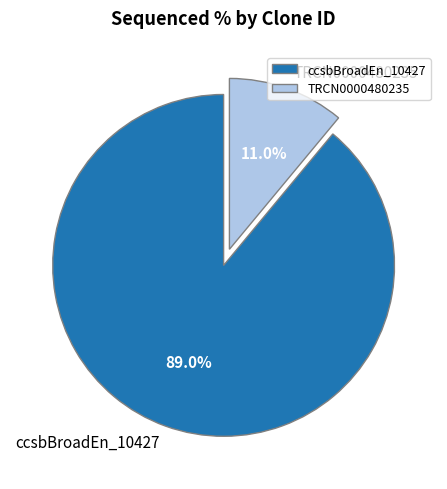

Do ccsbBroadEn_10427 and TRCN0000480235 together represent more than half of the pie?

Yes